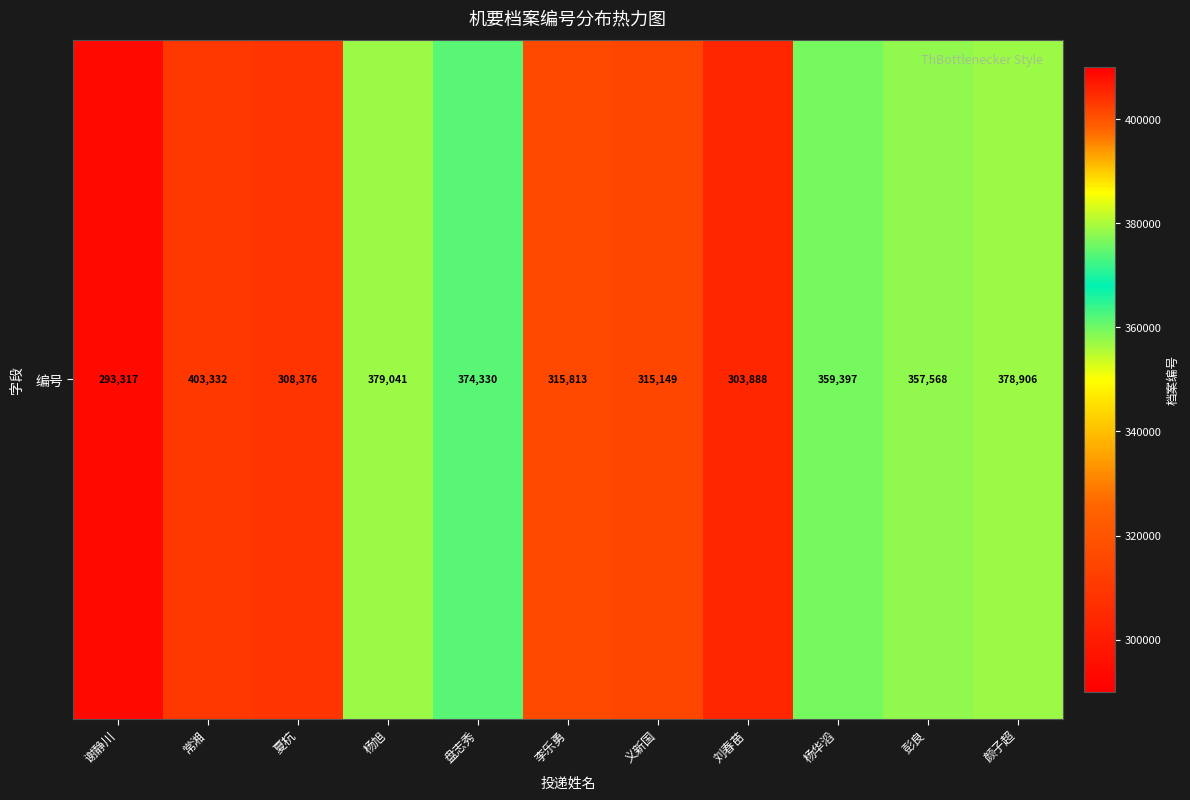

True or false: the data shows 308376 at 夏杭.

True